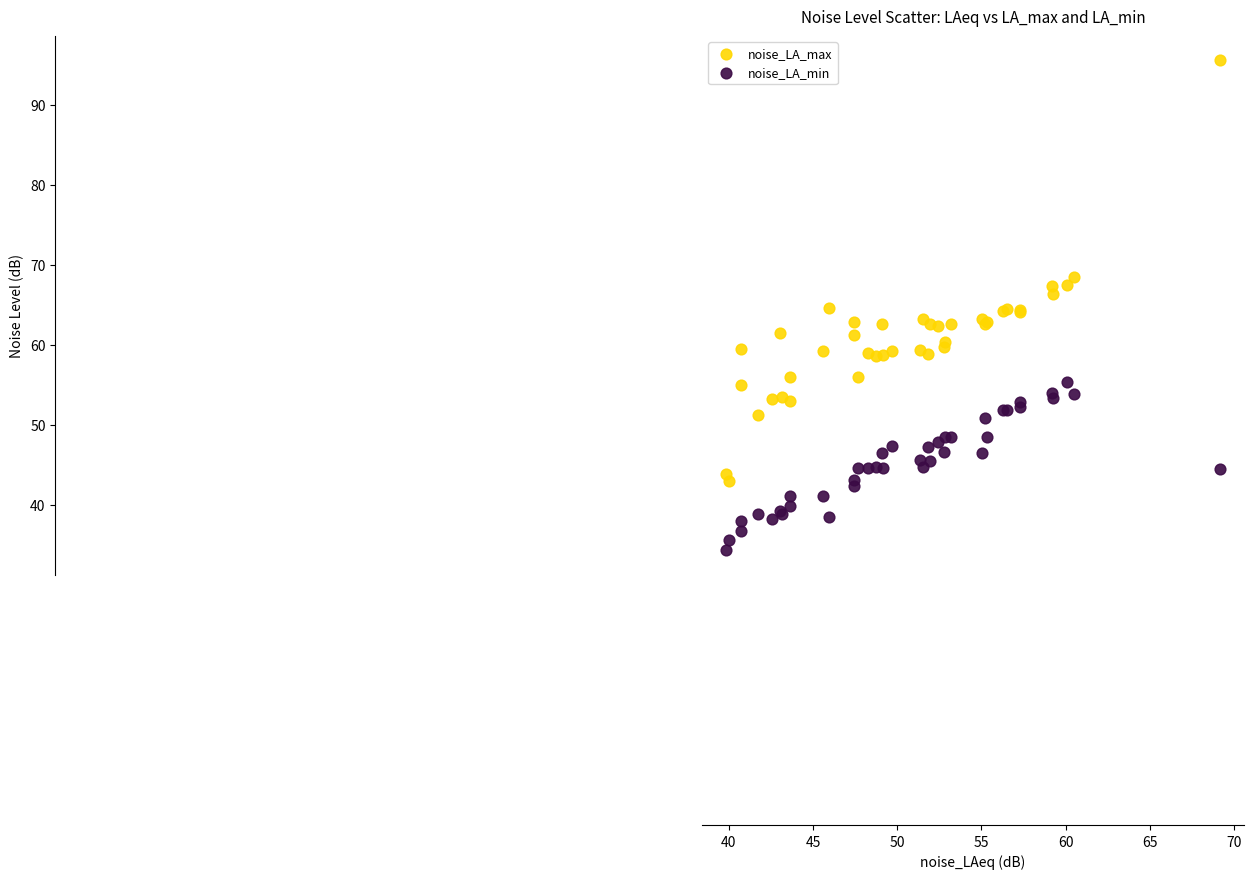

Which series contains the lowest Y value?

noise_LA_min